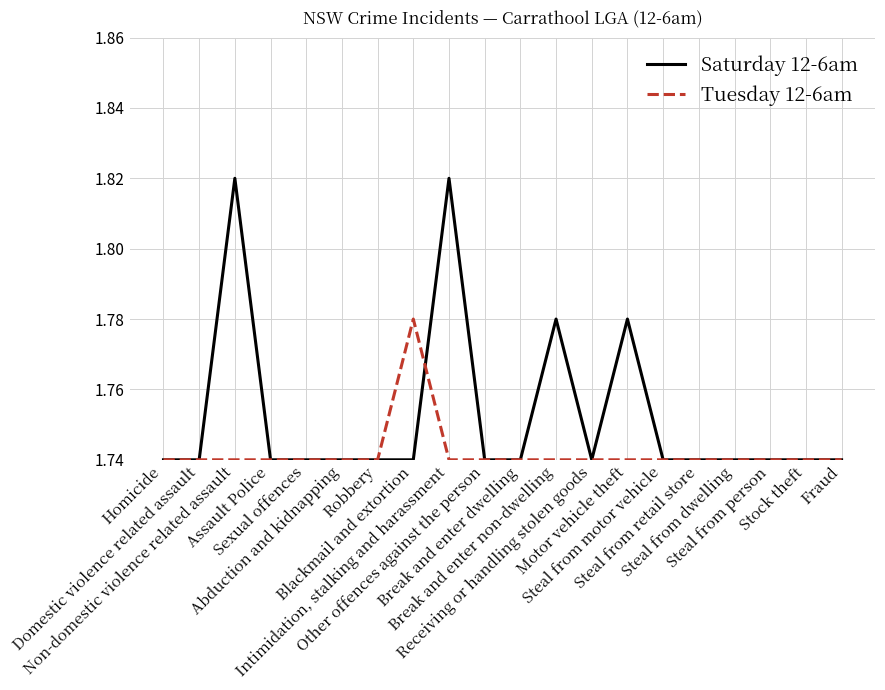

The Saturday 12-6am series shows 0.4 at Robbery. True or false?

False